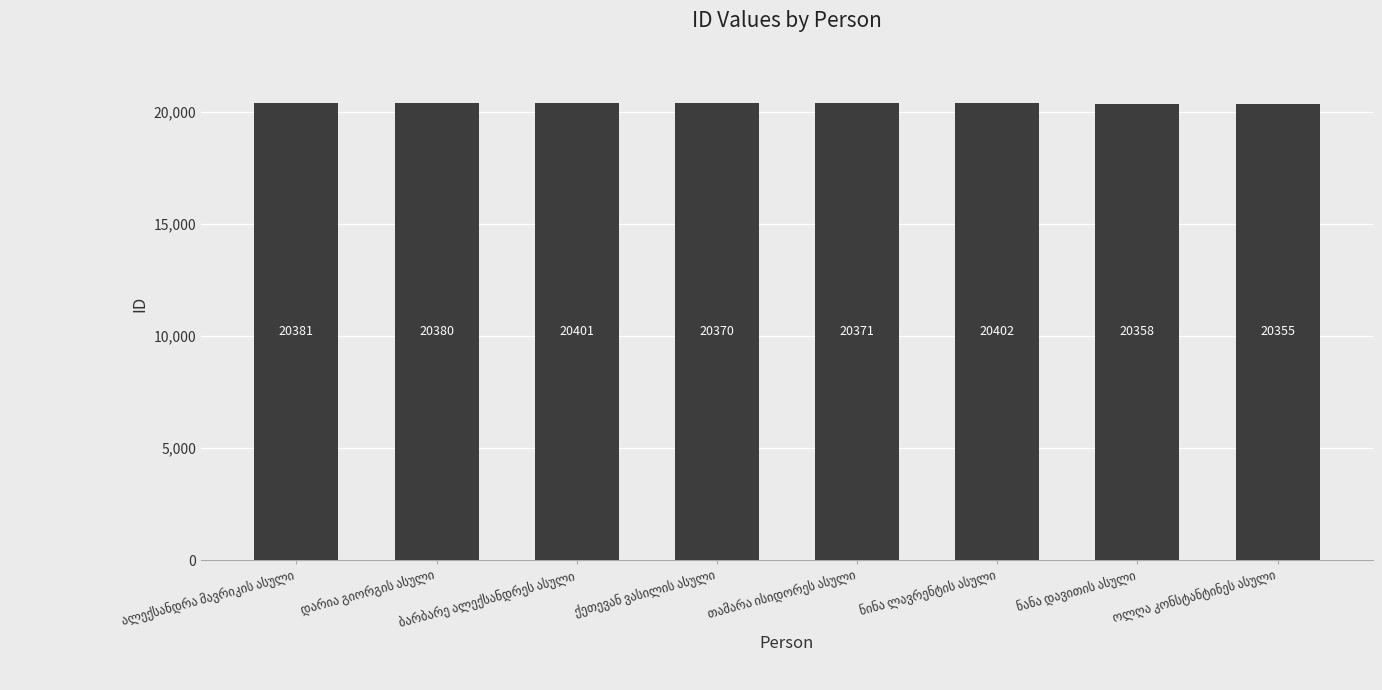

What is the greatest value displayed?

20402